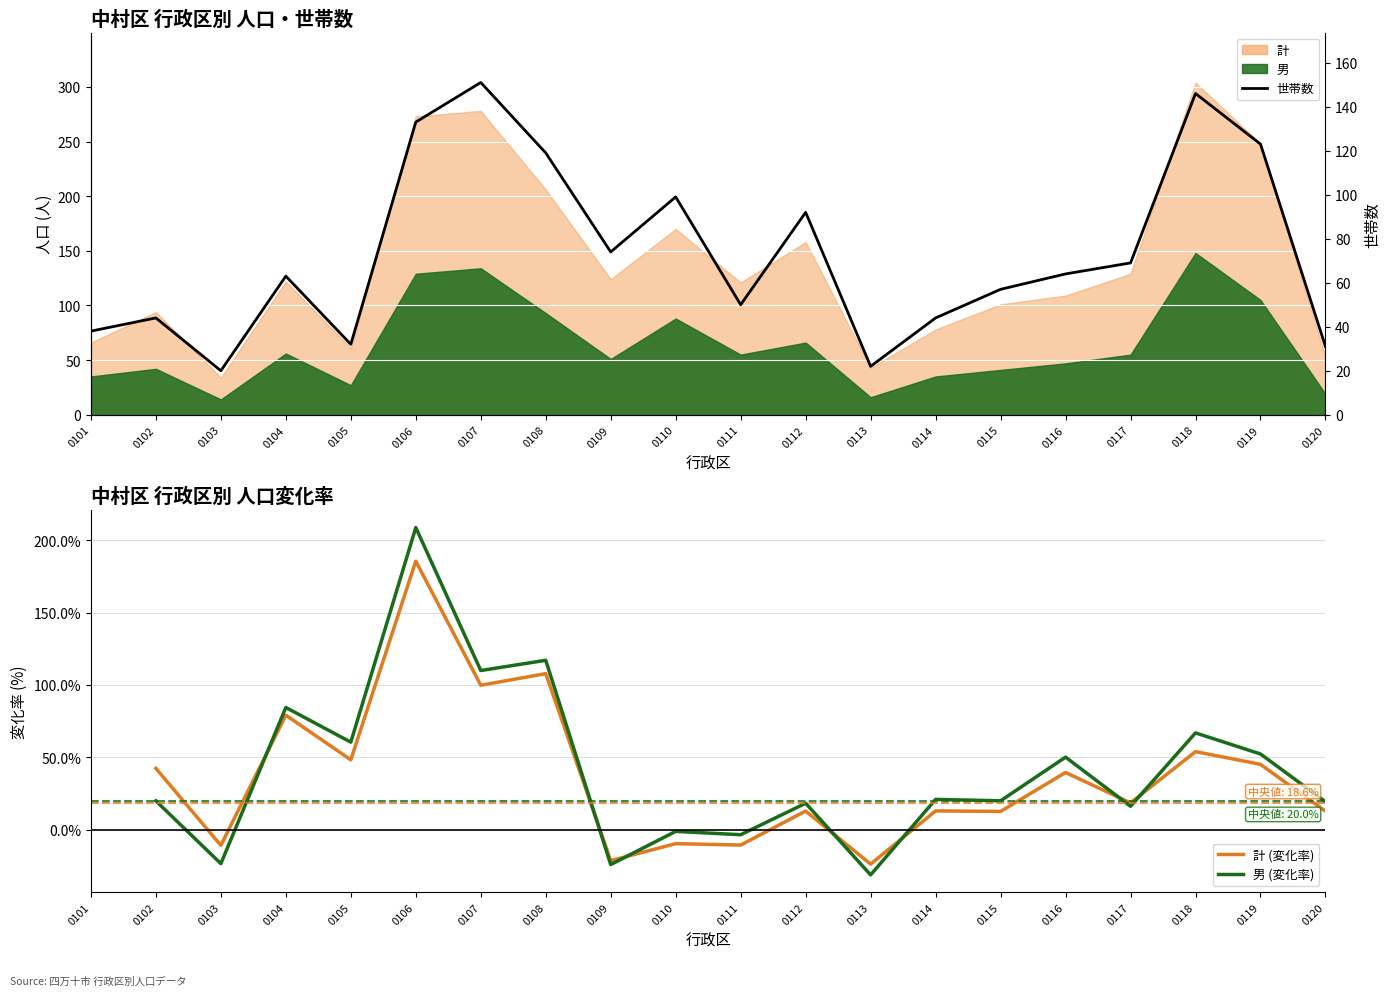

What is the difference between the 計 (変化率) values at 0112 and 0109?

34.2